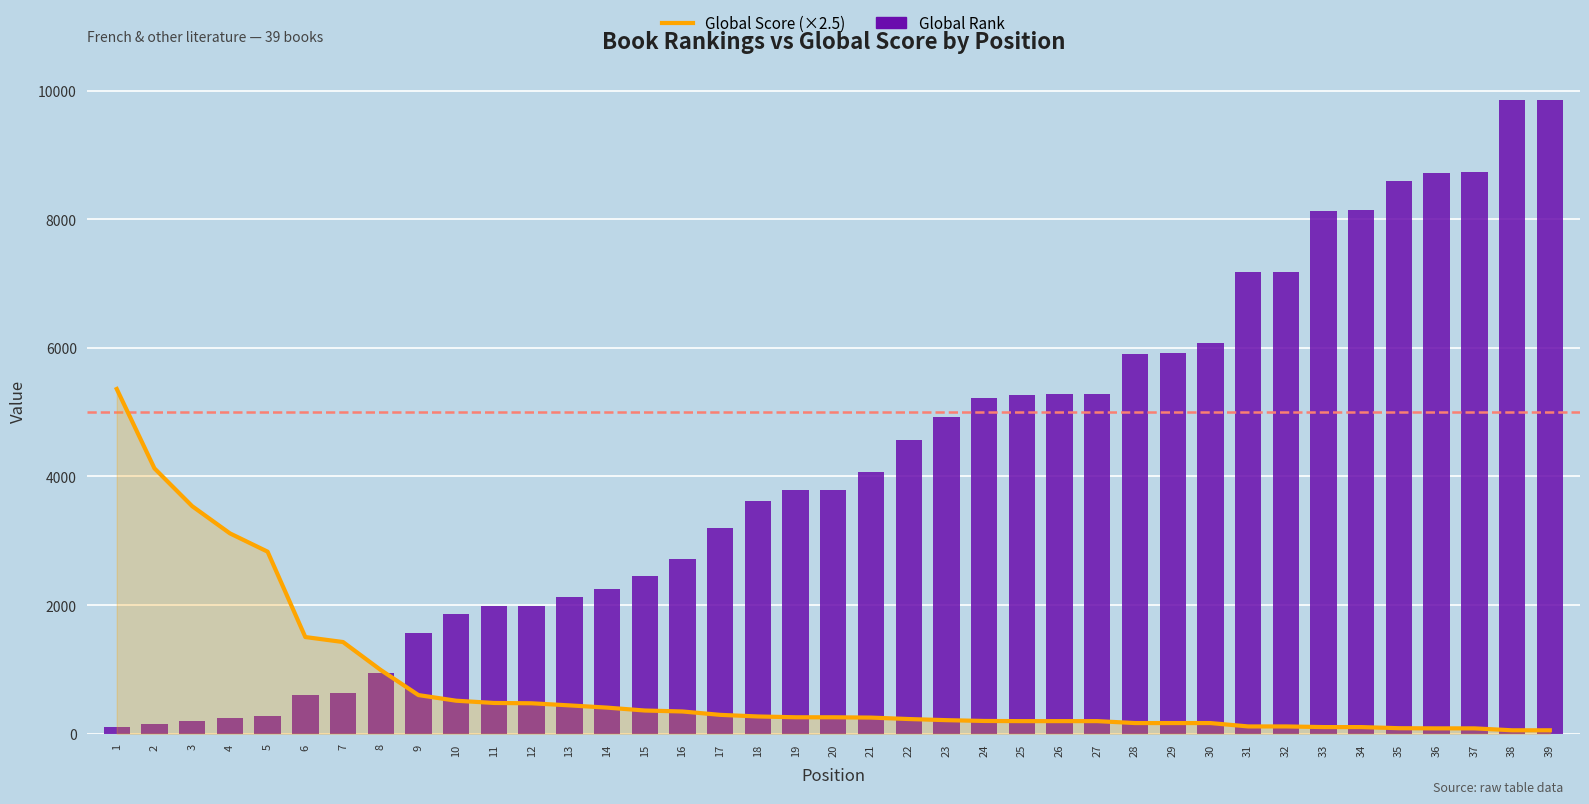

Does the chart contain any negative values?

No